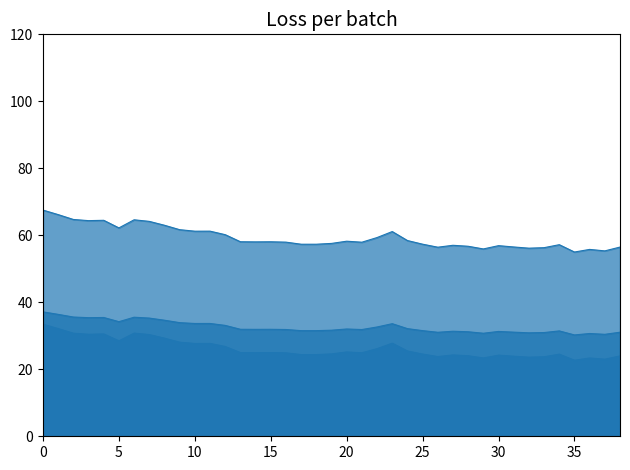

The value of Waarde line at 32 is 34.1. True or false?

False